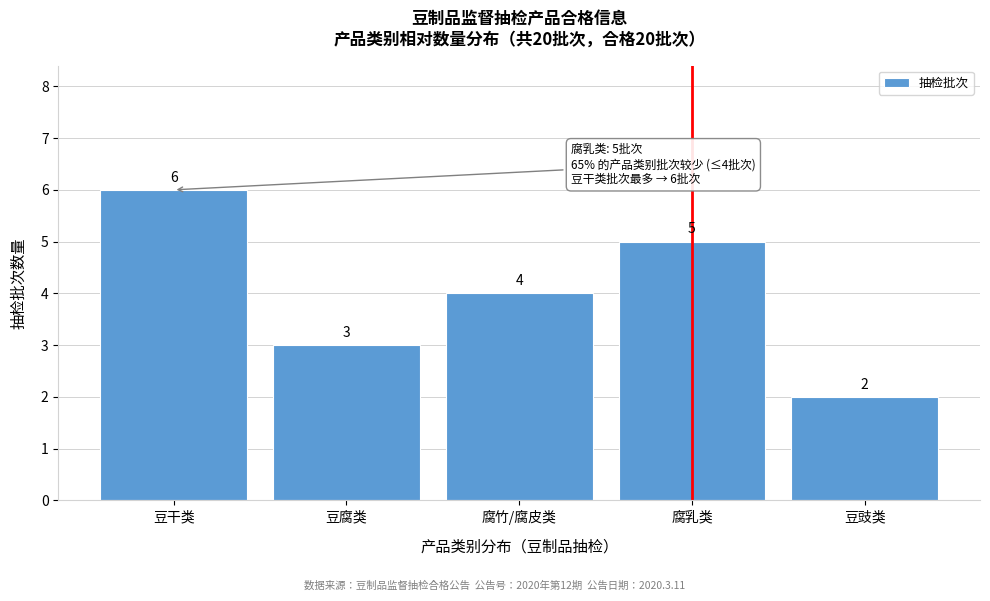

Reading left to right, list all the values displayed in this chart.

6	3	4	5	2